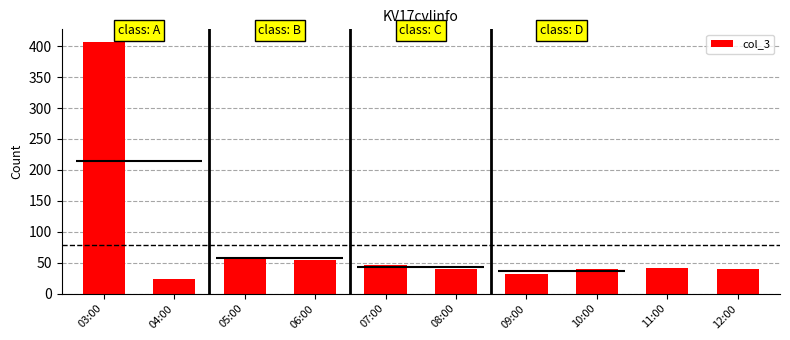

Read the value at 06:00, to the nearest 50.

50